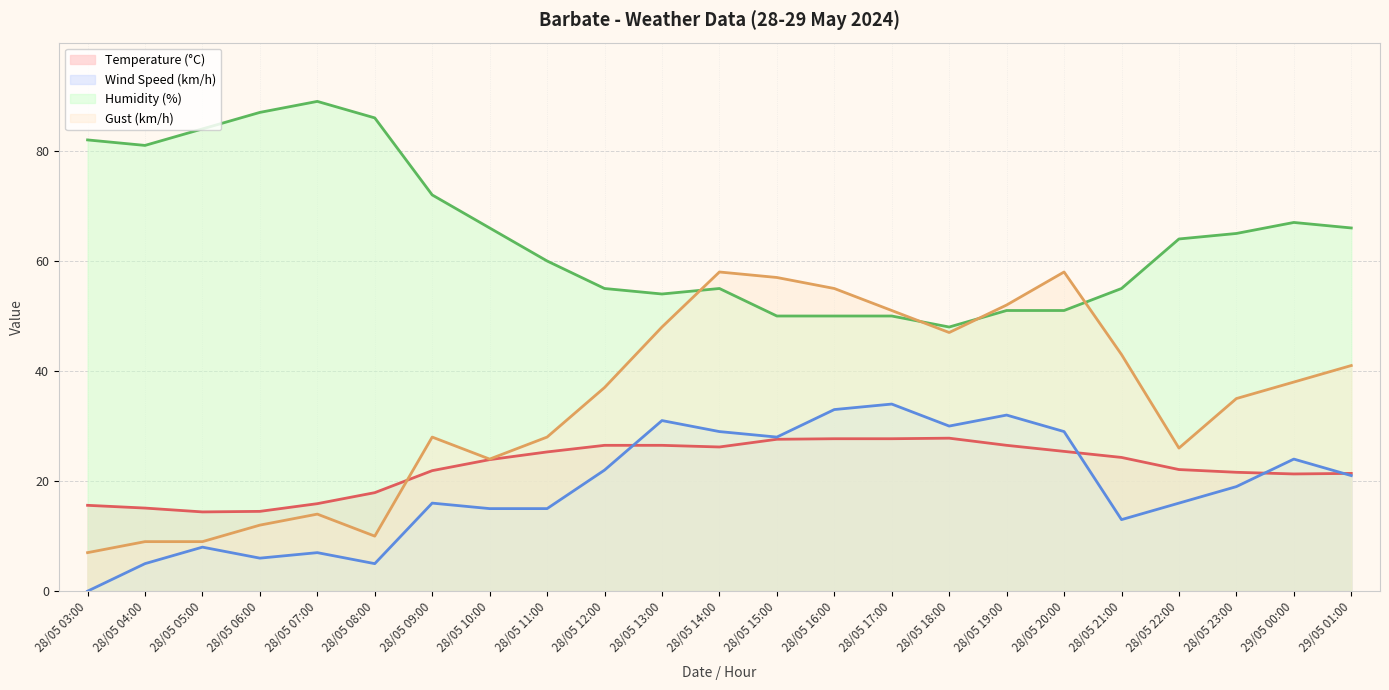

True or false: Temperature (°C) and Humidity (%) cross at least once.

False